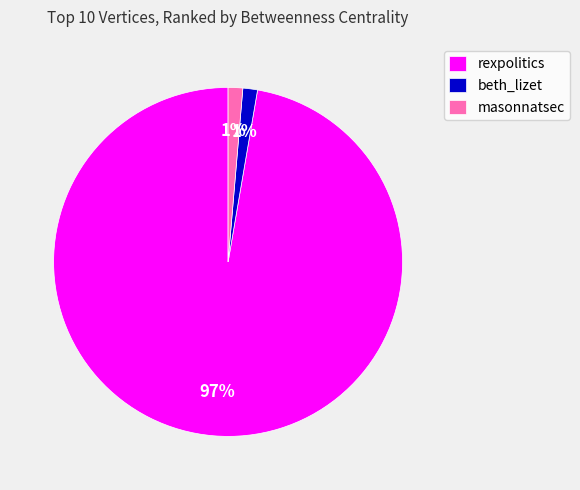

To the nearest percent, what percentage of the pie is masonnatsec?

1%